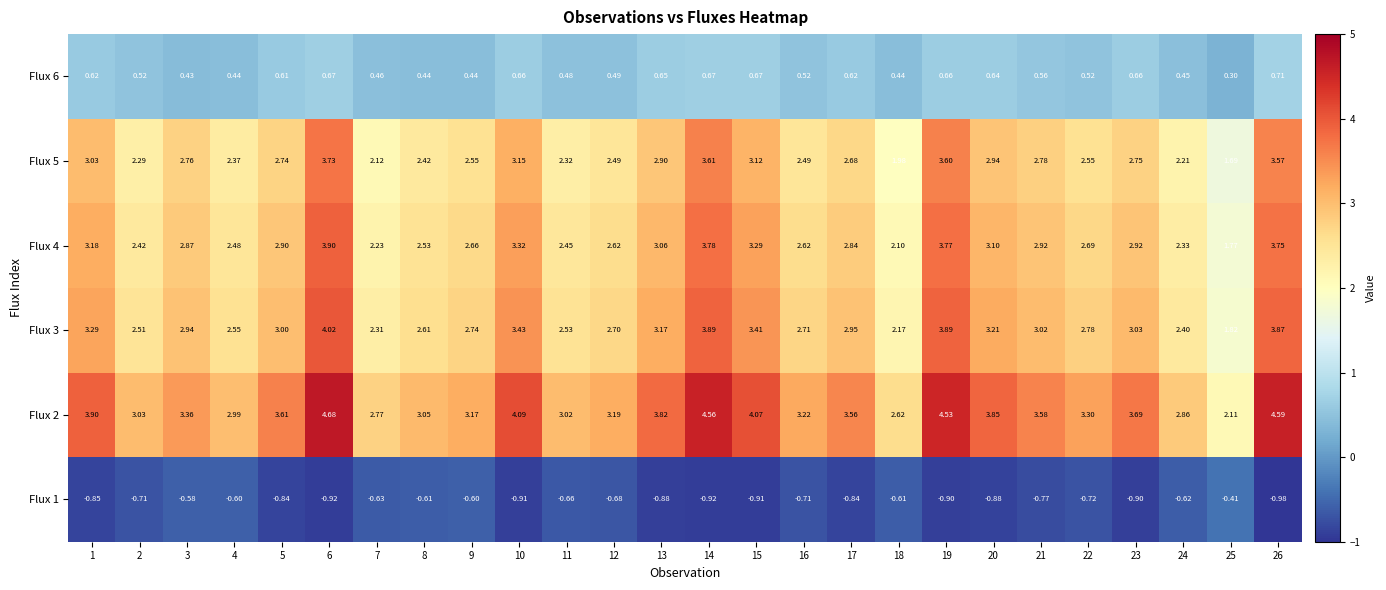

Which series has the largest total across all categories?

Flux 2